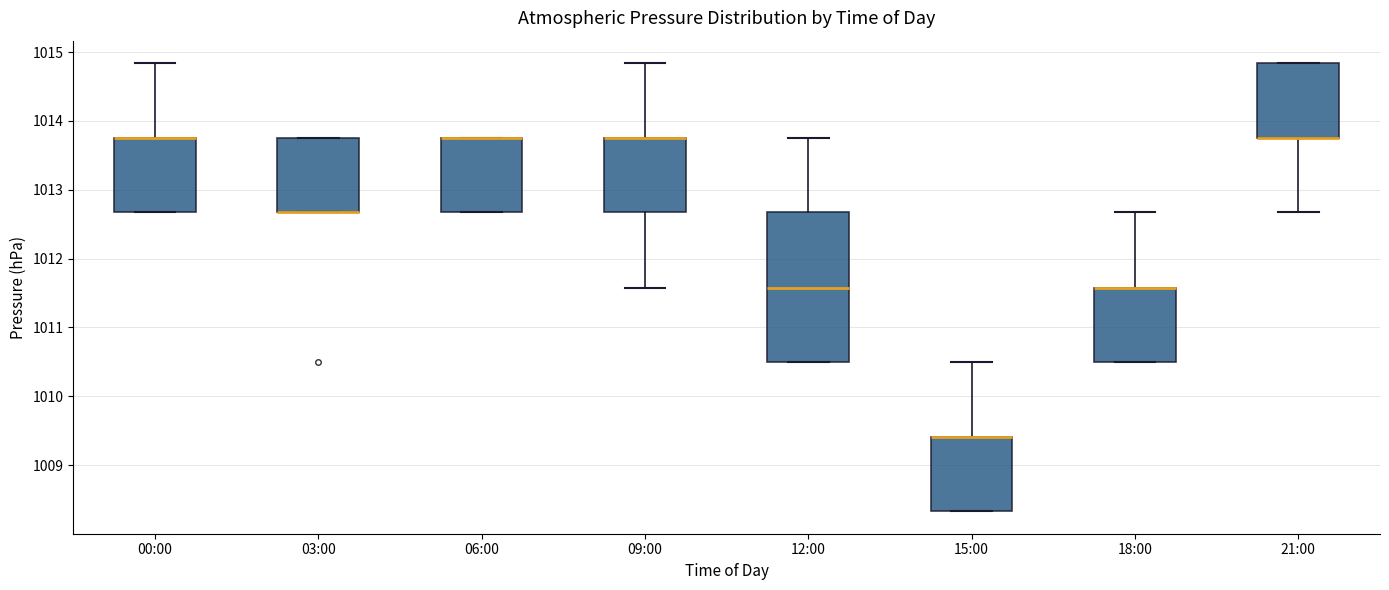

Reading left to right, transcribe this box plot: for each box, give where its median line is, the range the box spans, and where its two whiskers end, as read against the y-axis. The values are not printed on the chart, so give them approximately, as read against the axis.

00:00: median 1013.8 (drawn on the box's upper edge), box 1012.7 to 1013.8, whiskers 1012.7 to 1014.8
03:00: median 1012.7 (drawn on the box's lower edge), box 1012.7 to 1013.8, whiskers 1012.7 to 1013.8
06:00: median 1013.8 (drawn on the box's upper edge), box 1012.7 to 1013.8, whiskers 1012.7 to 1013.8
09:00: median 1013.8 (drawn on the box's upper edge), box 1012.7 to 1013.8, whiskers 1011.6 to 1014.8
12:00: median 1011.6, box 1010.5 to 1012.7, whiskers 1010.5 to 1013.8
15:00: median 1009.4 (drawn on the box's upper edge), box 1008.3 to 1009.4, whiskers 1008.3 to 1010.5
18:00: median 1011.6 (drawn on the box's upper edge), box 1010.5 to 1011.6, whiskers 1010.5 to 1012.7
21:00: median 1013.8 (drawn on the box's lower edge), box 1013.8 to 1014.8, whiskers 1012.7 to 1014.8